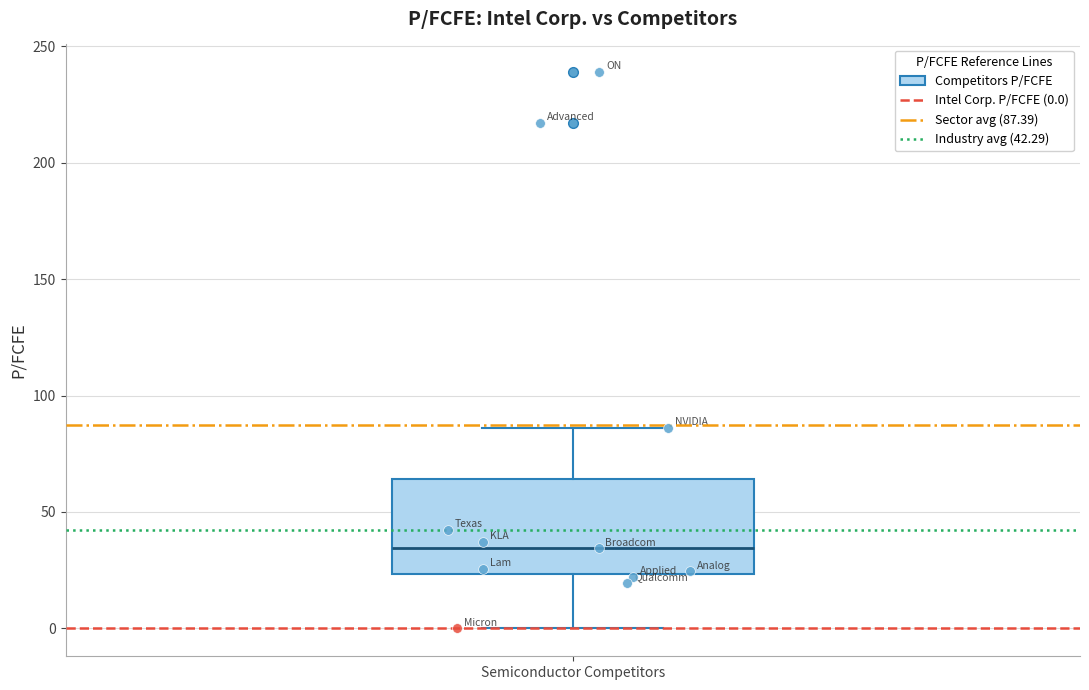

Where is the lower edge of the box for Semiconductor Competitors on the y-axis? The values are not printed on the chart, so give them approximately, as read against the axis.

25